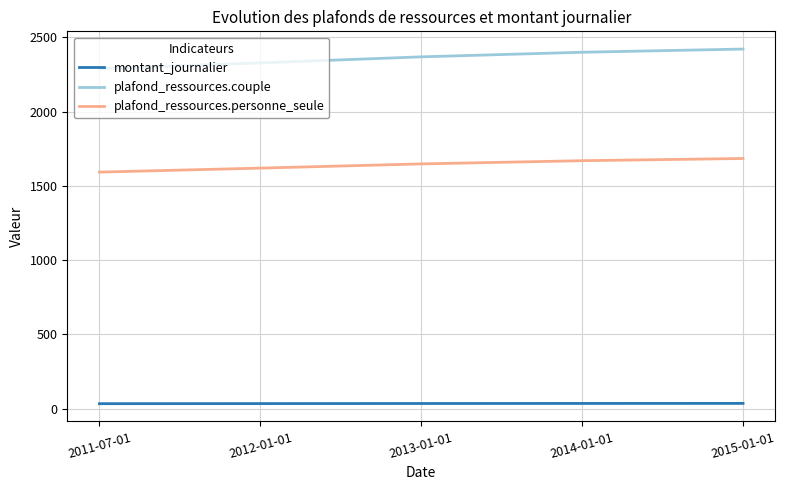

List the series in order of their peak value, highest first.

plafond_ressources.couple, plafond_ressources.personne_seule, montant_journalier